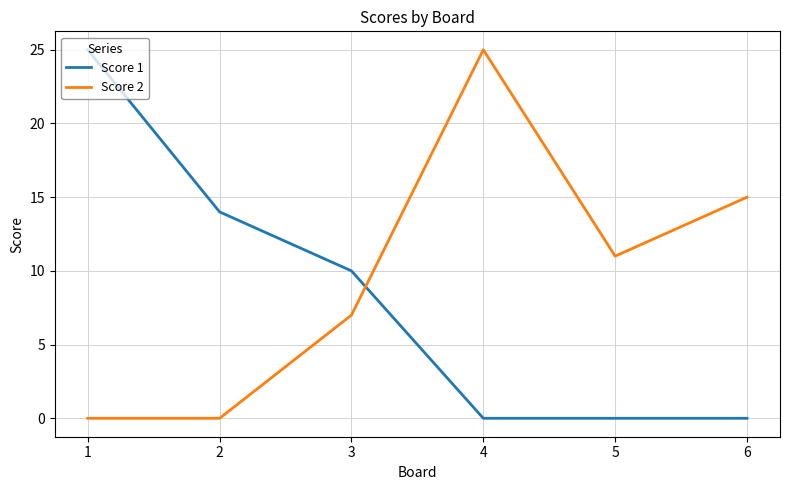

What is the sum of all Score 2 values?

58